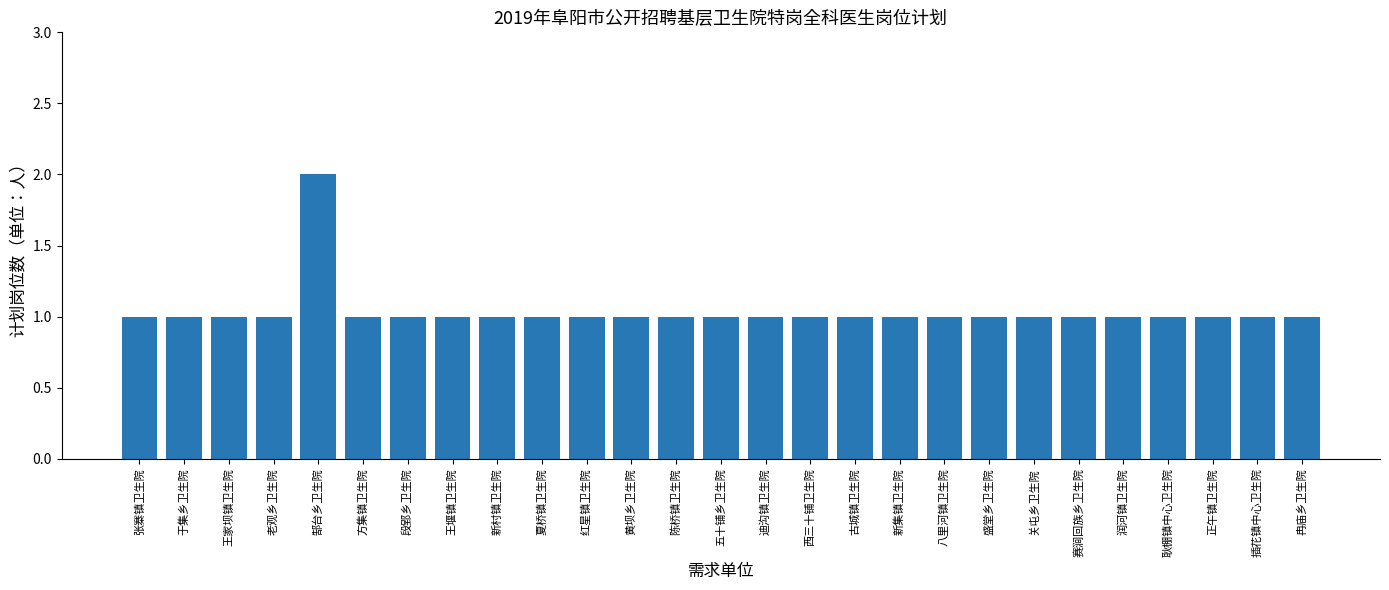

What is the value of the 23rd bar from the left?

1